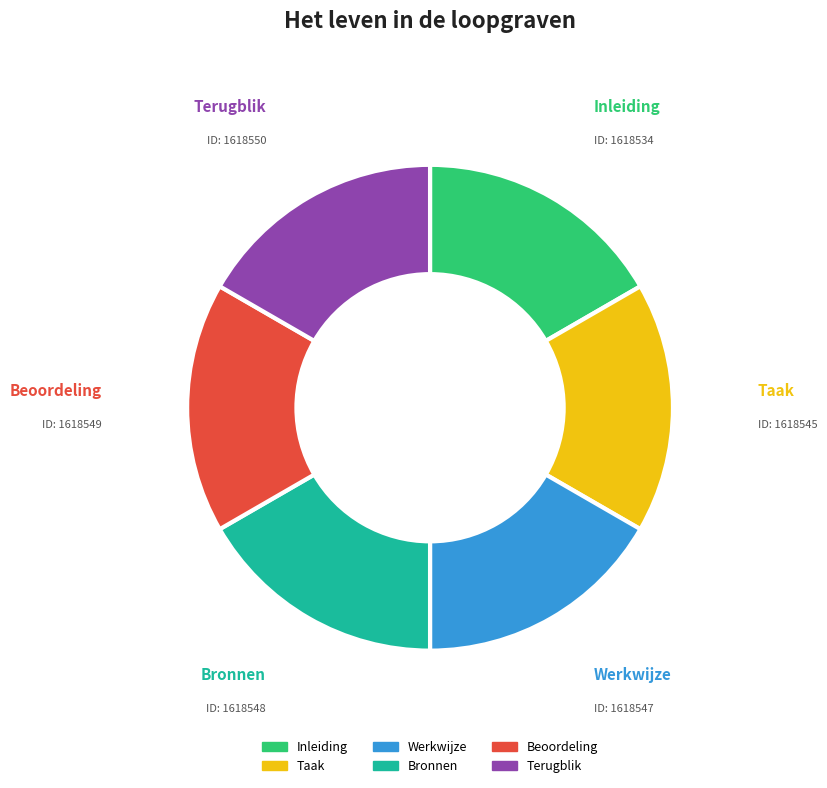

Count the number of slices in the pie.

6